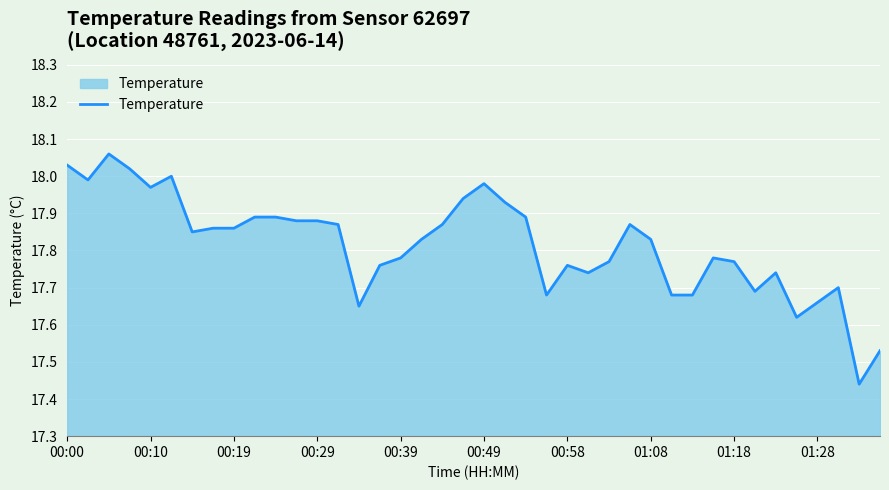

How many interior local peaks (higher than both neighbors) does the data have?

8